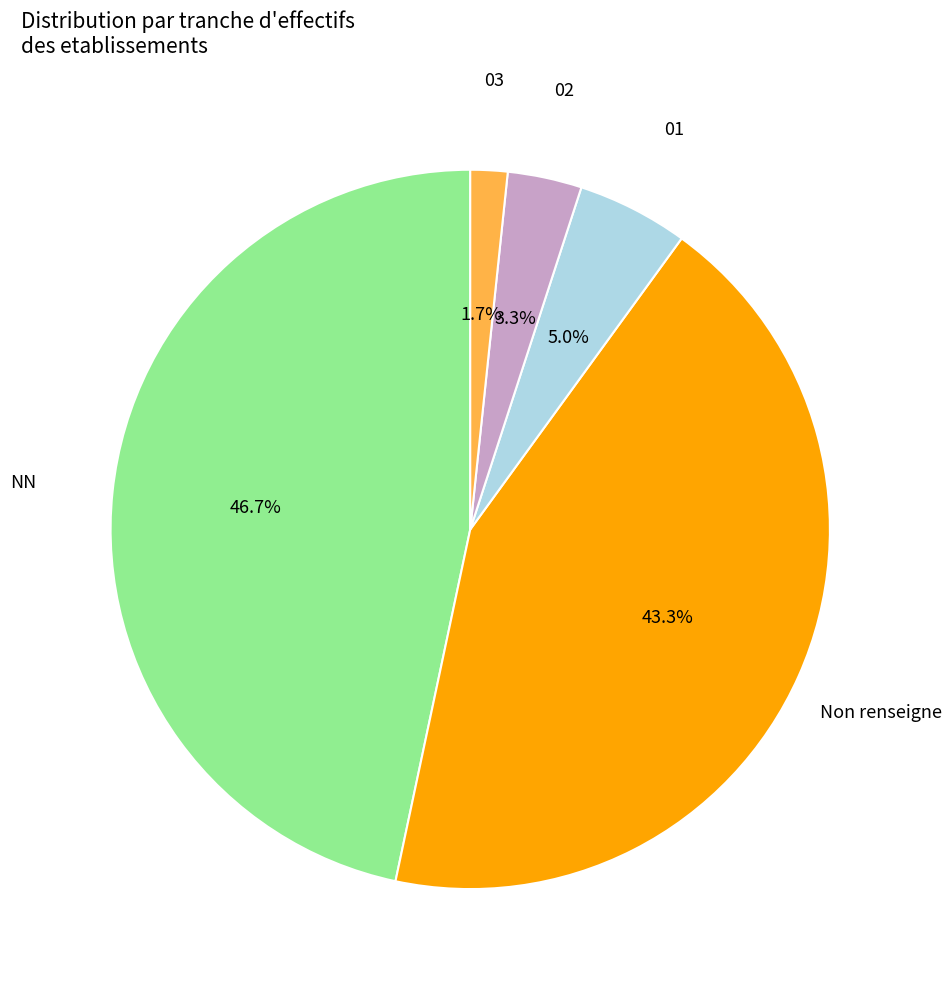

Combined, what portion of the pie is 03 and 01?

6.7%